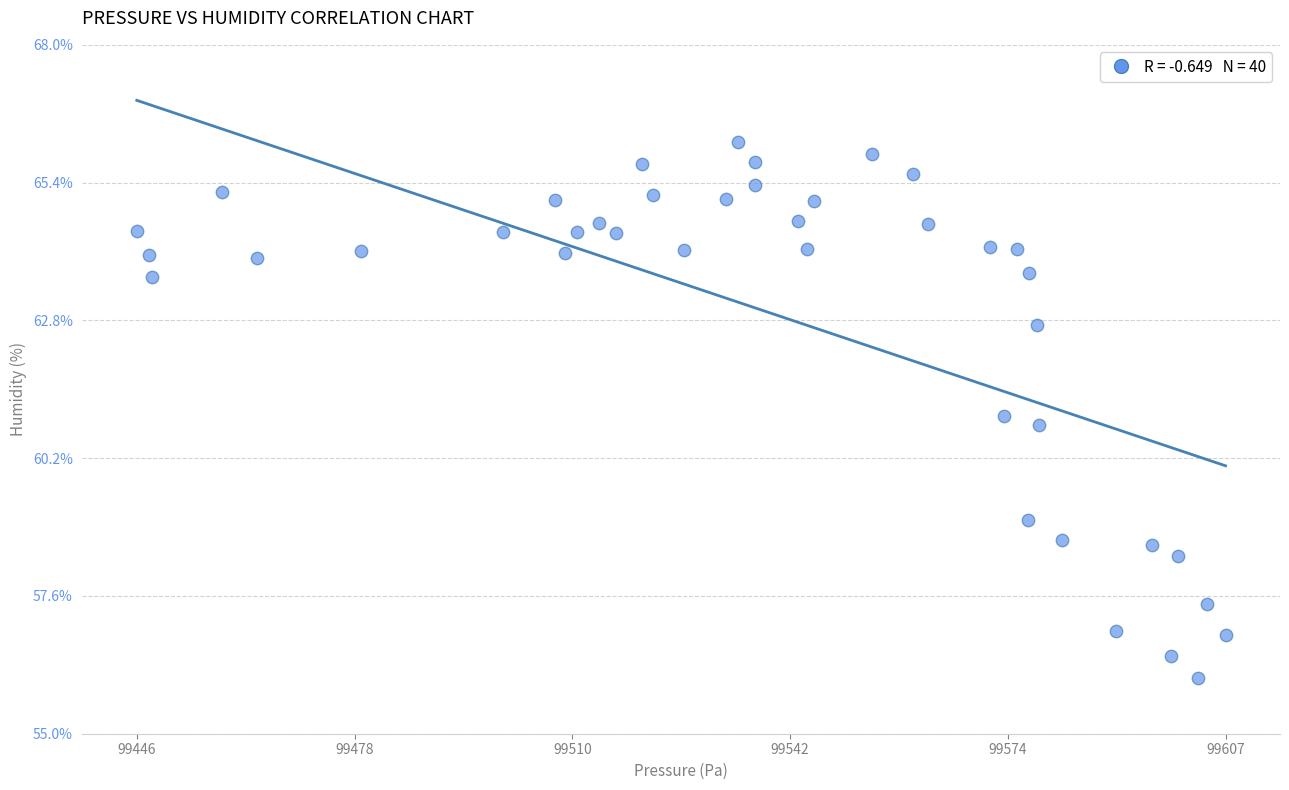

What is the range of Y values (max minus min)?

10.1